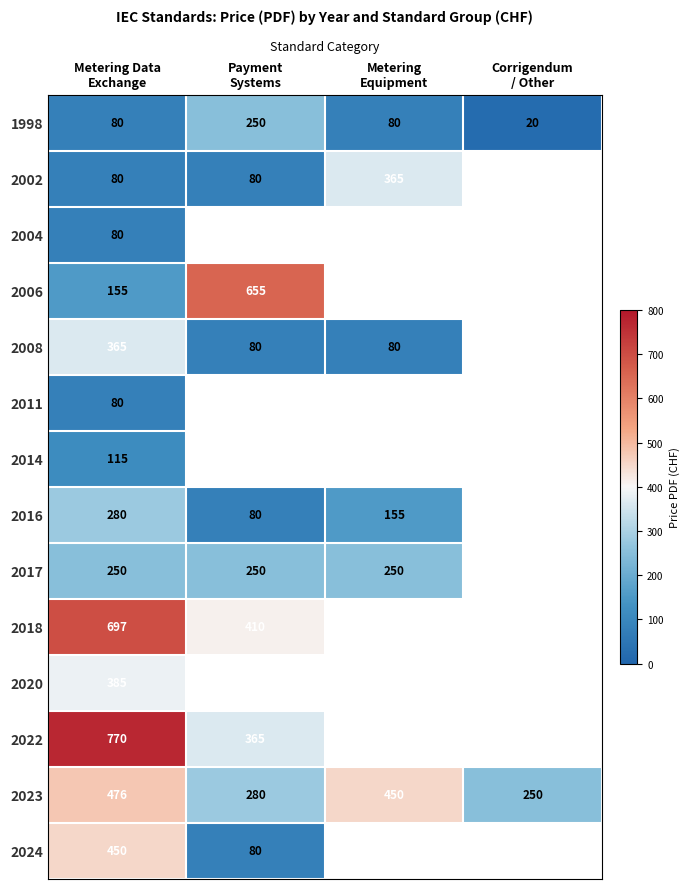

What is the average value of the 1998 series?

108